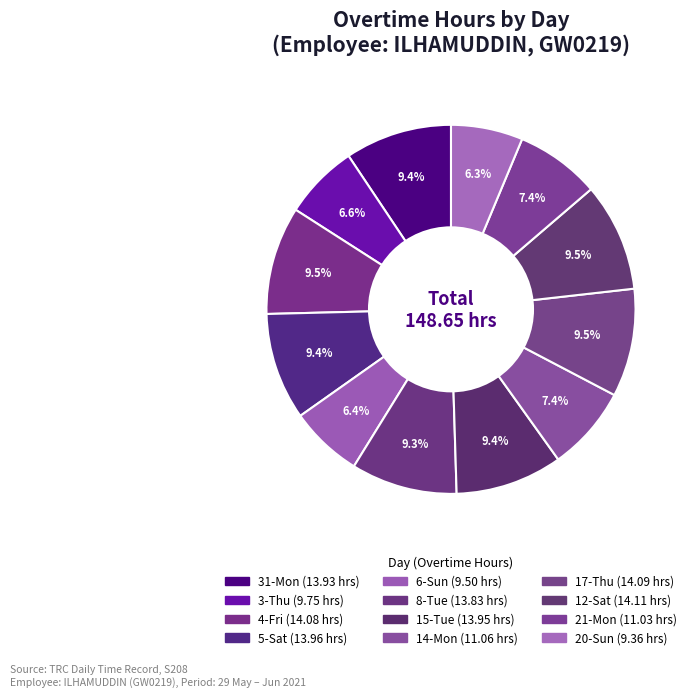

How much of the chart is everything except 21-Mon?

92.6%